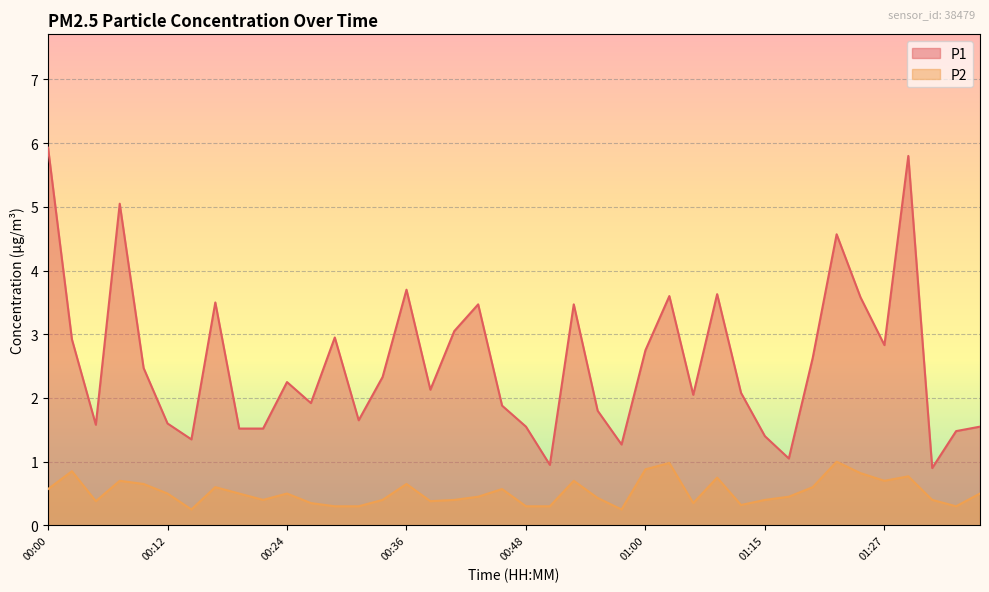

How many interior local valleys does the P1 series have?

11